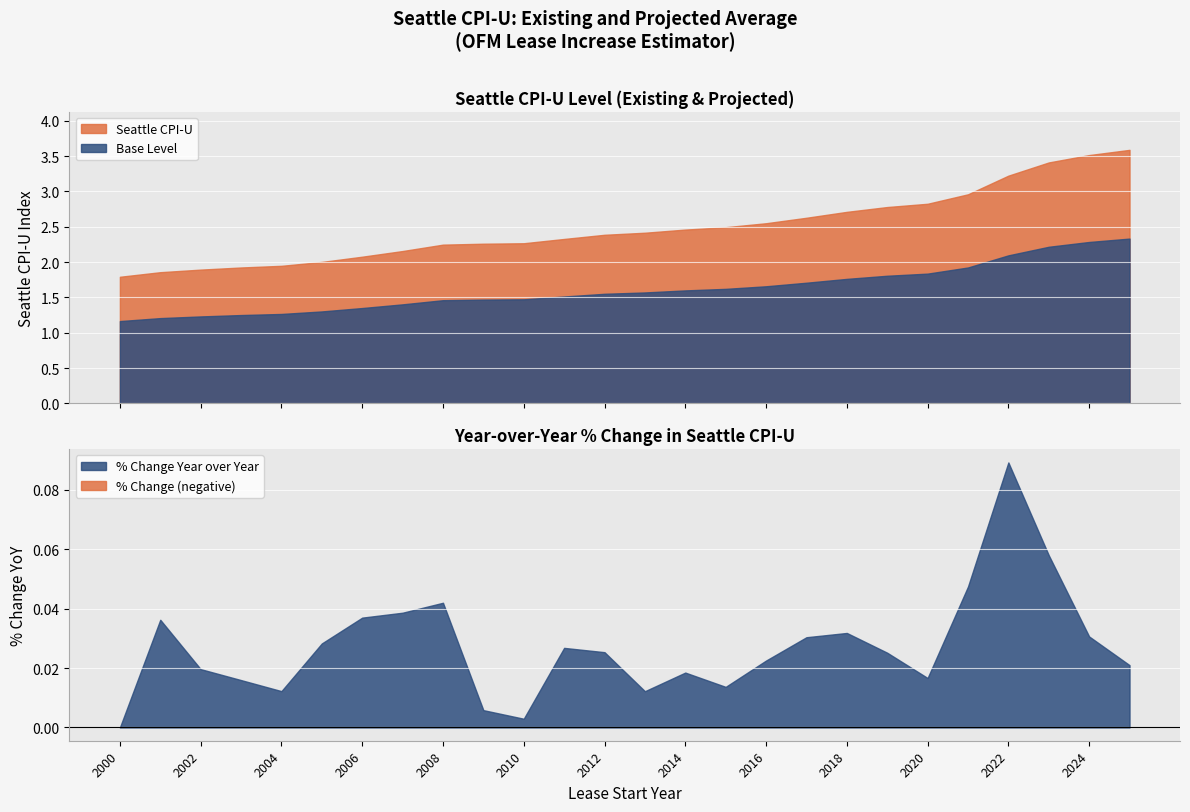

What is the value of the Seattle CPI-U point at the 25th from the left?

3.5